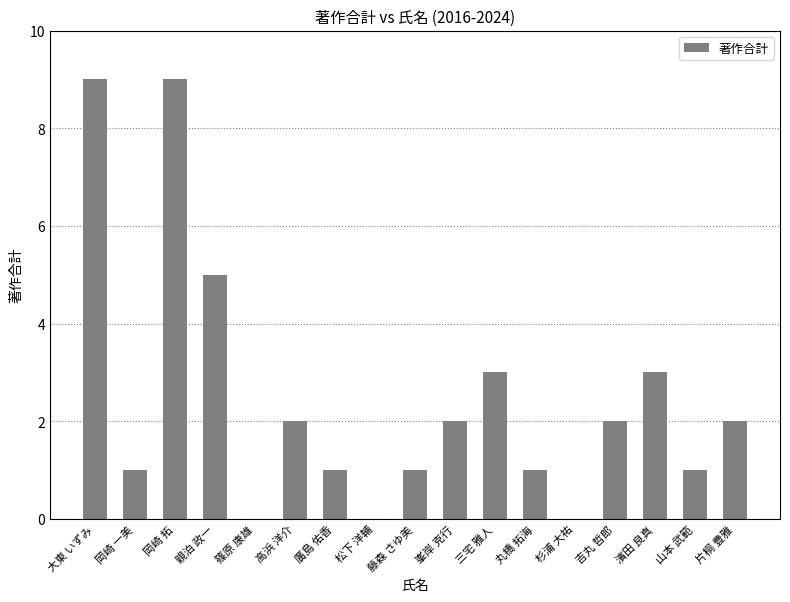

What is the maximum value shown in the chart?

9